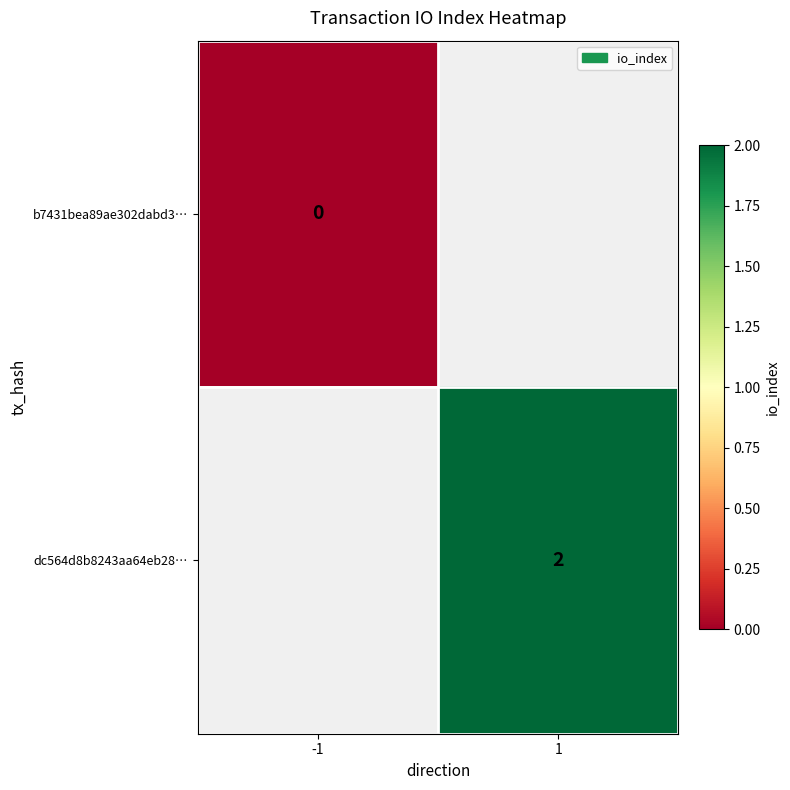

Between -1 and 1, which is larger?

1